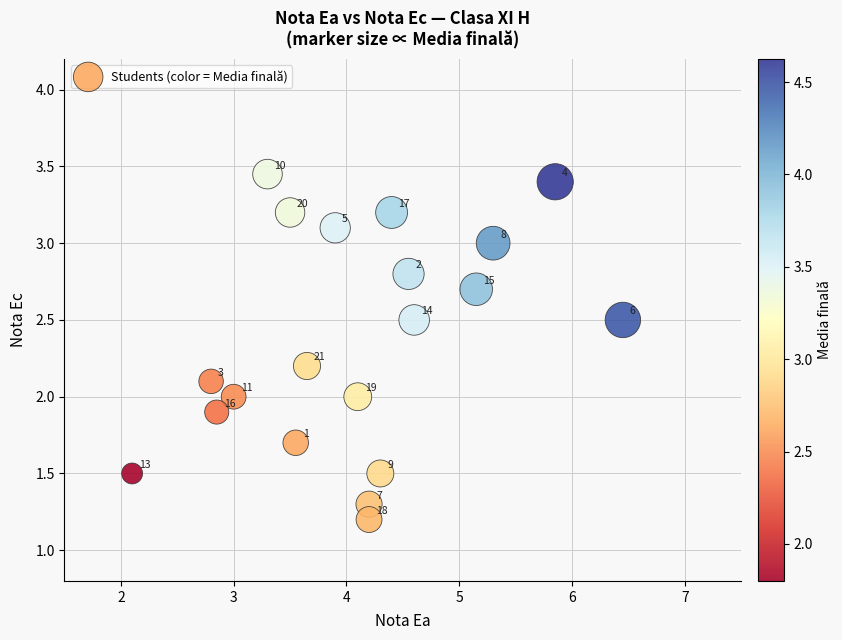

What Y value in the scatter plot is closest to 2?

2.0